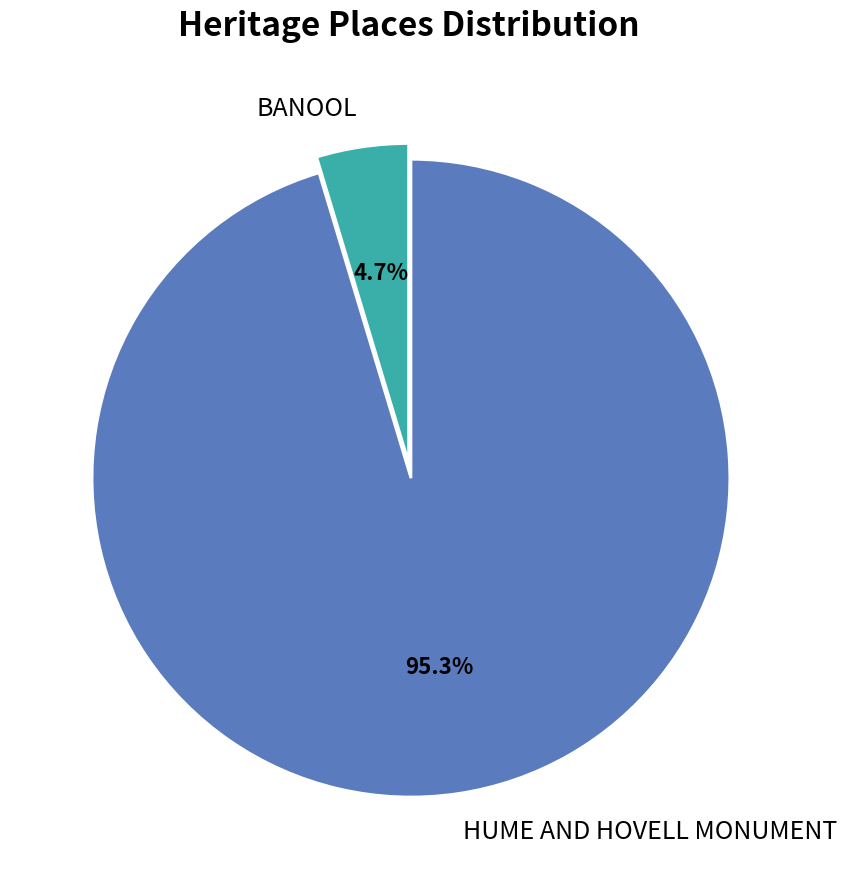

To the nearest percent, what percentage of the pie is HUME AND HOVELL MONUMENT?

95%